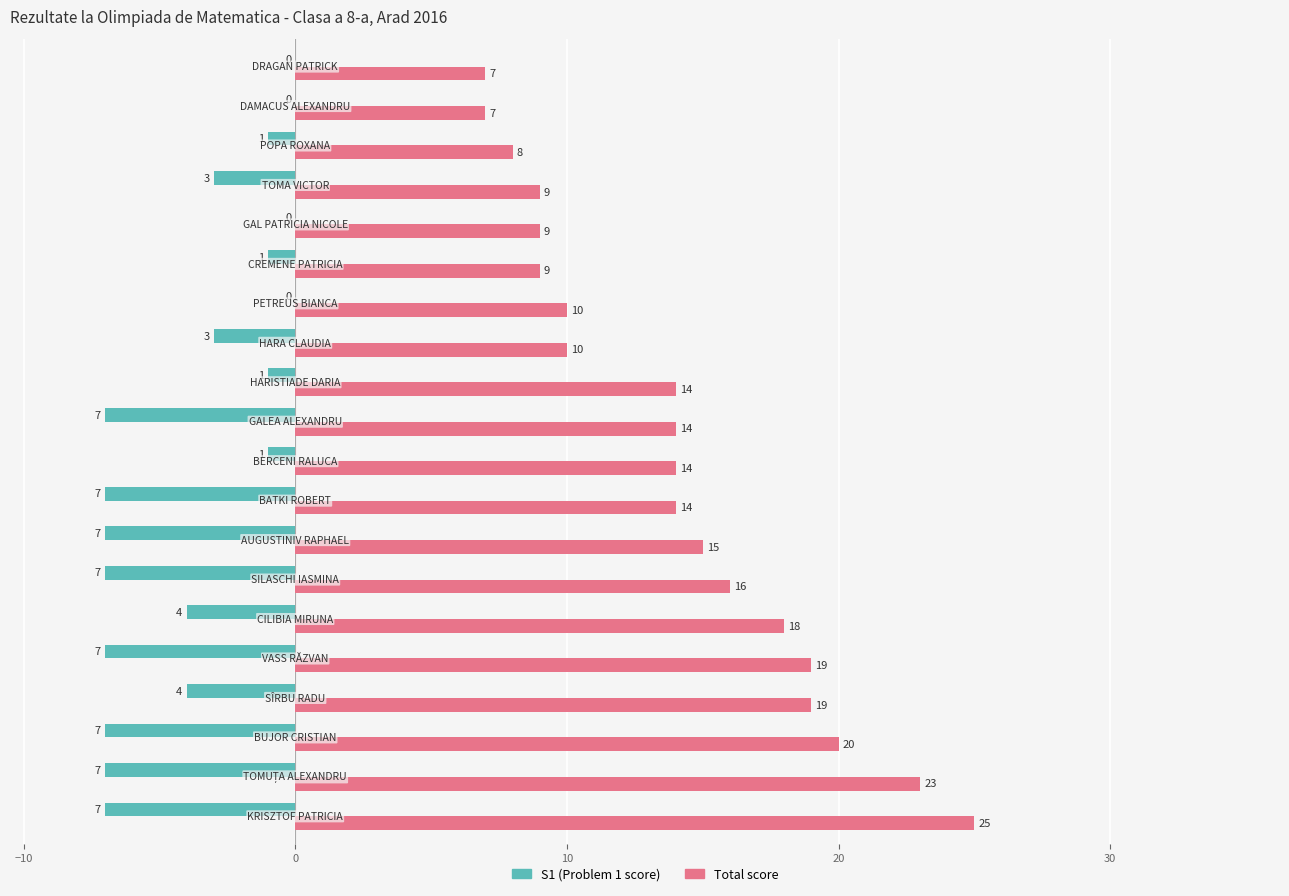

What is the maximum value shown in the chart?

25